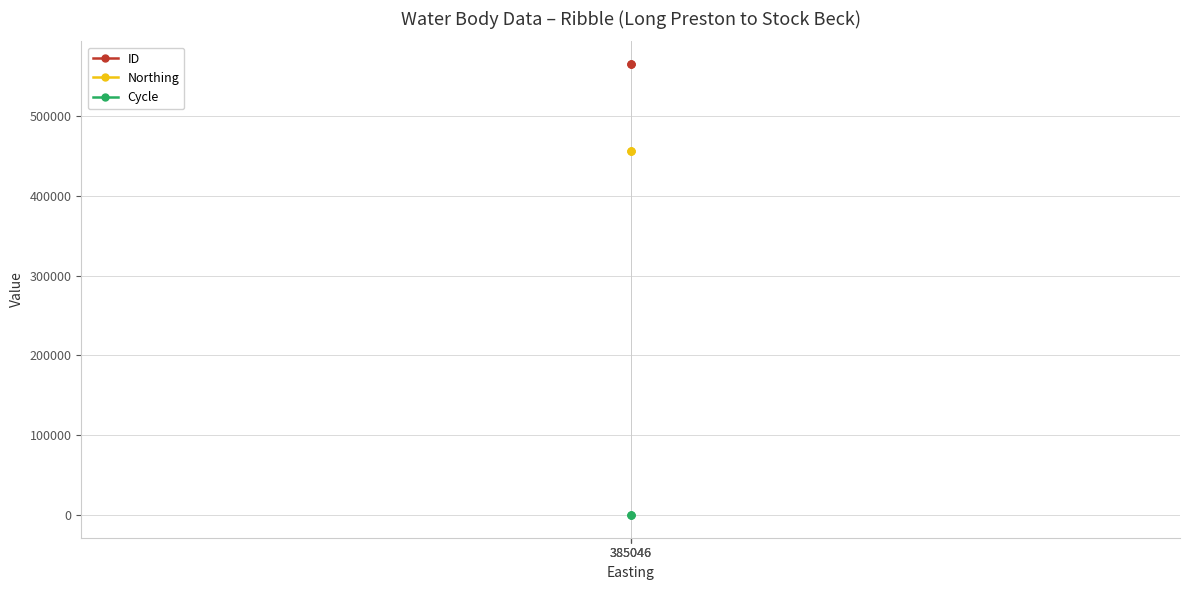

Count the number of data series in this chart.

3